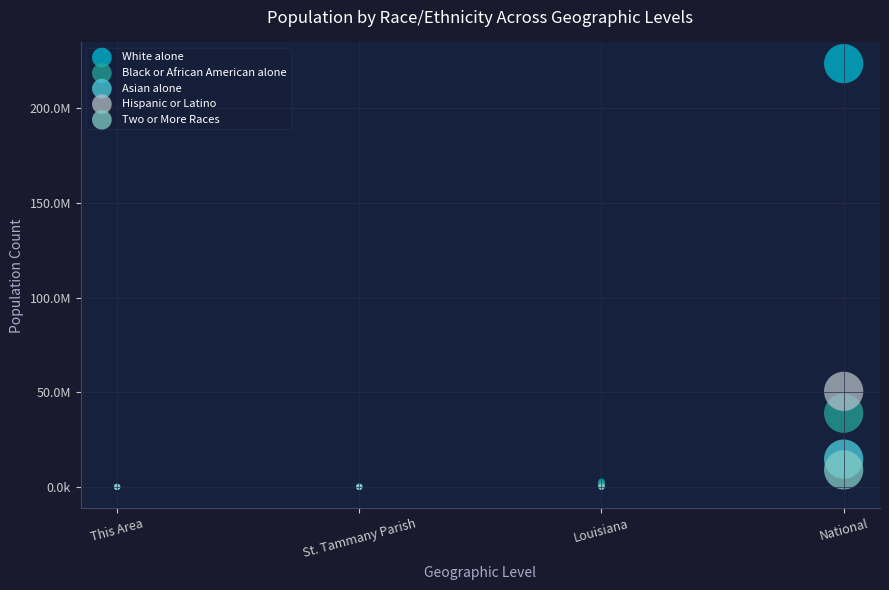

Which series reaches the maximum Y coordinate?

White alone